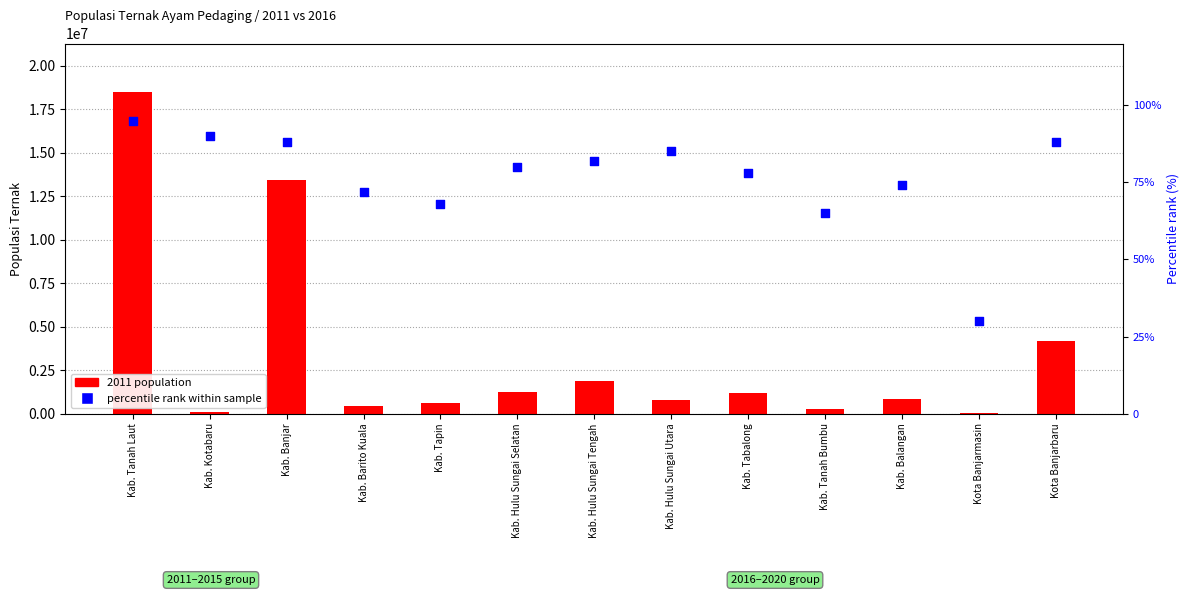

What are all the series names shown in the legend?

2011 population, percentile rank within sample